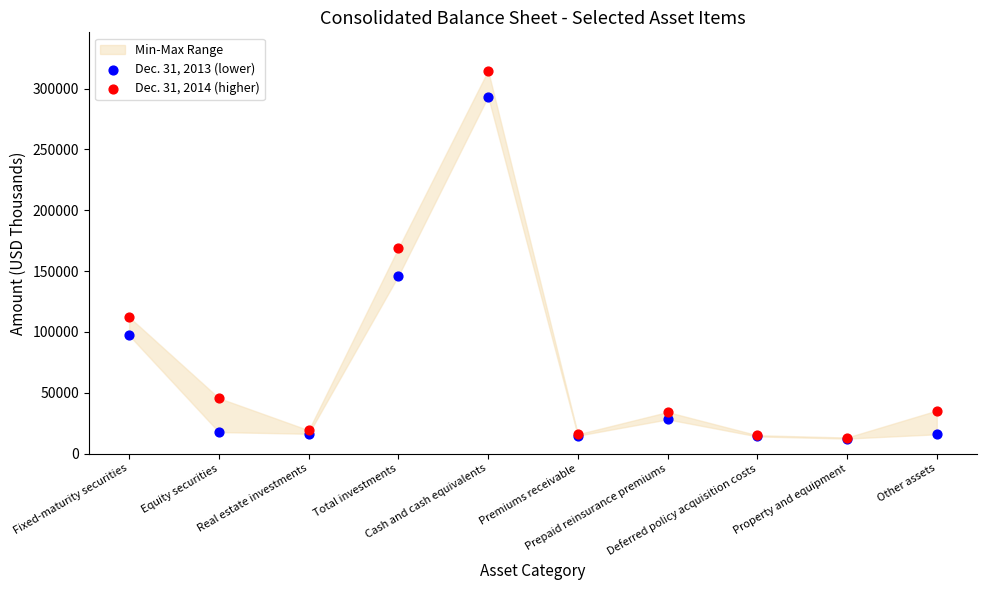

Across all series, what Y value is closest to 163504?

168799